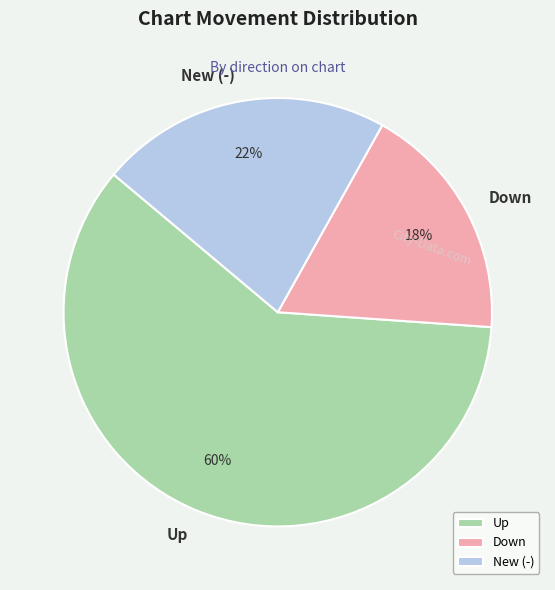

Which category has the smallest portion of the pie?

Down